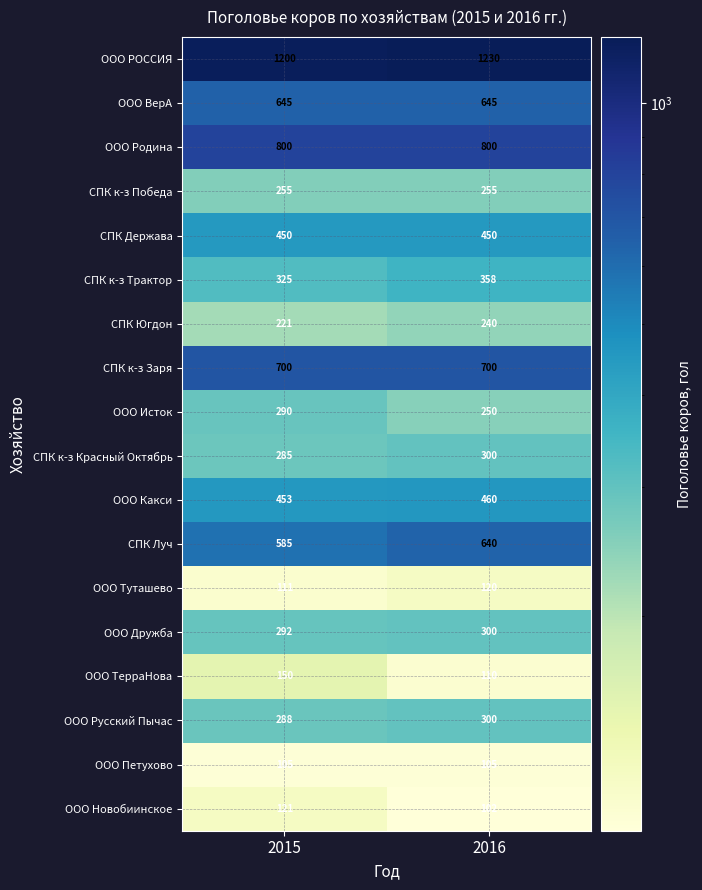

Count the number of data series in this chart.

18